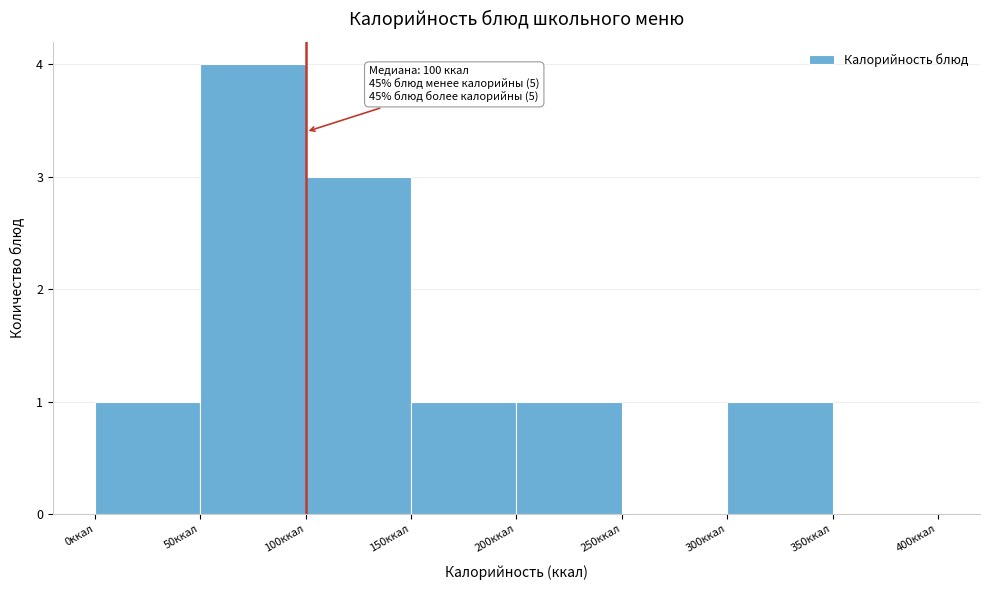

Which range on the x-axis has the tallest bar?

50 to 100